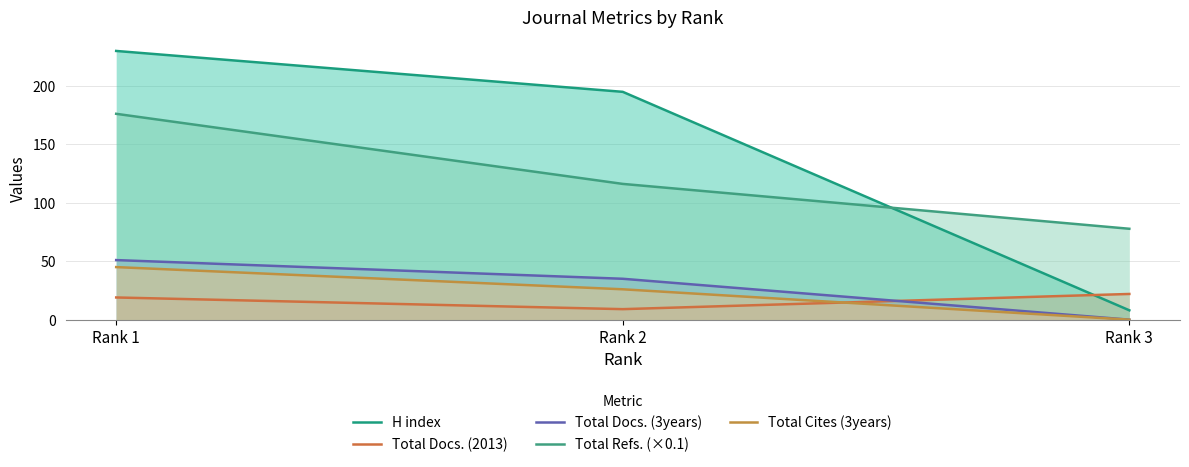

Reading left to right, list all the values displayed in this chart.

H index: Rank 1=230.0	Rank 2=195.0	Rank 3=8.0
Total Docs. (2013): Rank 1=19.0	Rank 2=9.0	Rank 3=22.0
Total Docs. (3years): Rank 1=51.0	Rank 2=35.0	Rank 3=0.0
Total Refs. (×0.1): Rank 1=176.2	Rank 2=116.2	Rank 3=77.8
Total Cites (3years): Rank 1=45.0	Rank 2=26.0	Rank 3=0.0